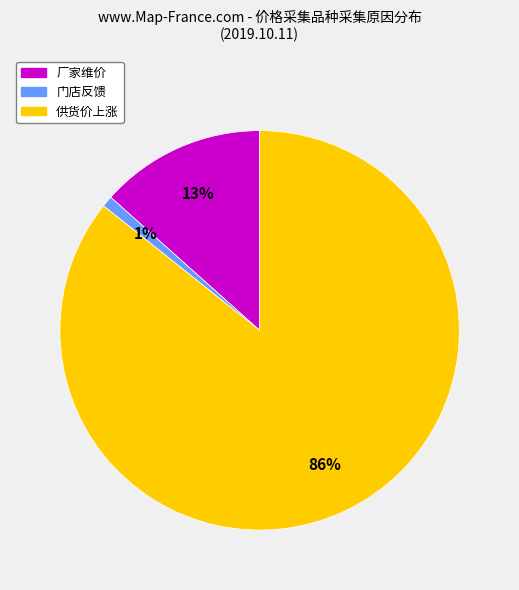

What percentage is the 门店反馈 slice, to the nearest percent?

1%